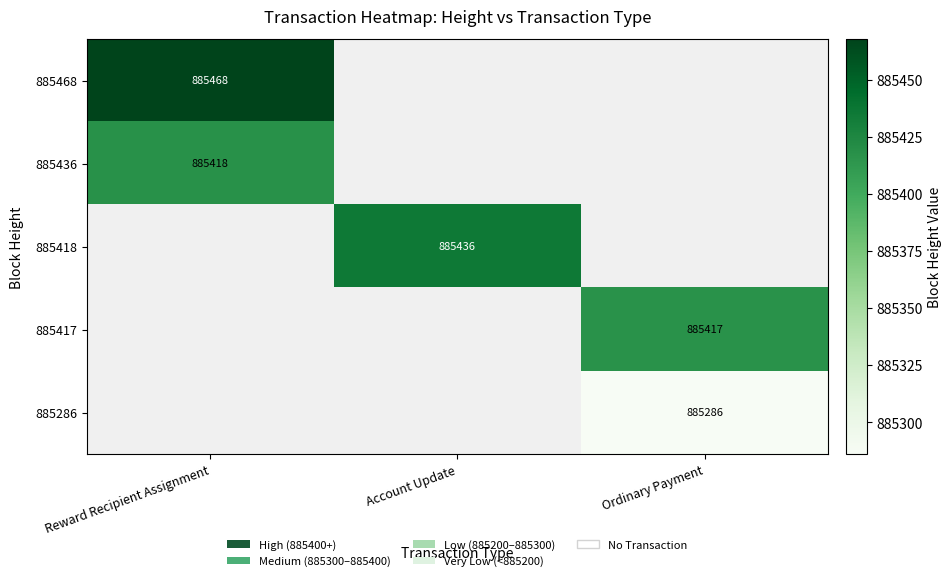

At how many categories does at least one series exceed 885407?

3